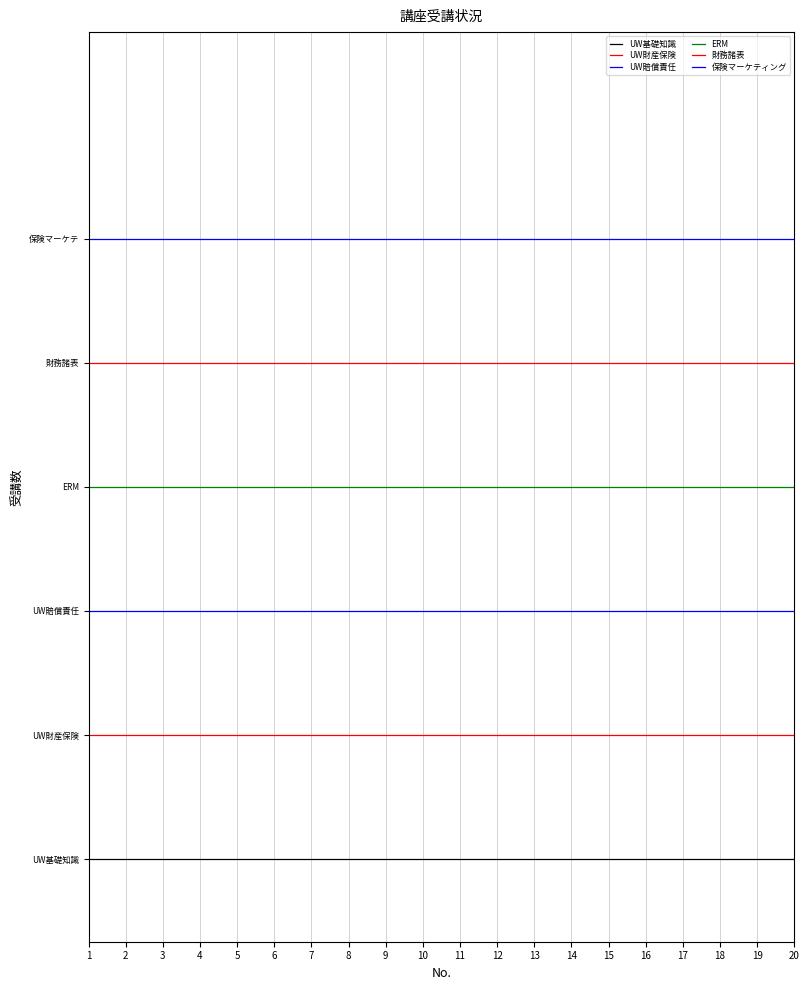

What is the total value across all series at 5?

22.5